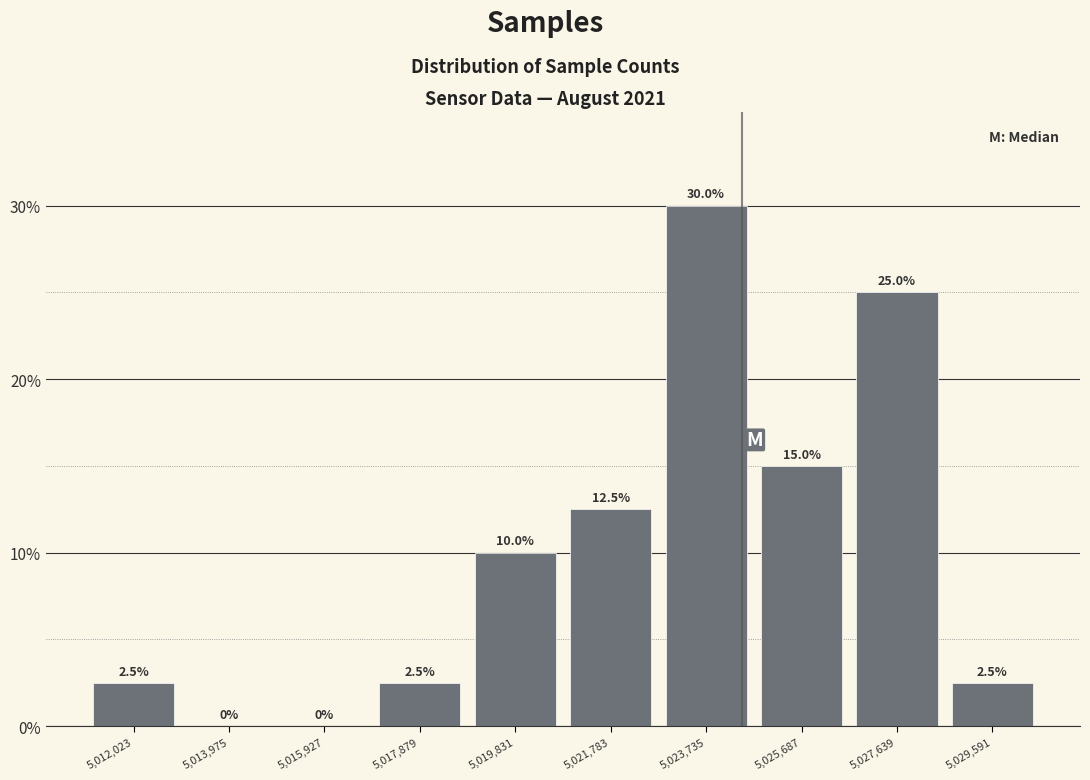

Over which range of the x-axis is the bar tallest?

5022800 to 5024800